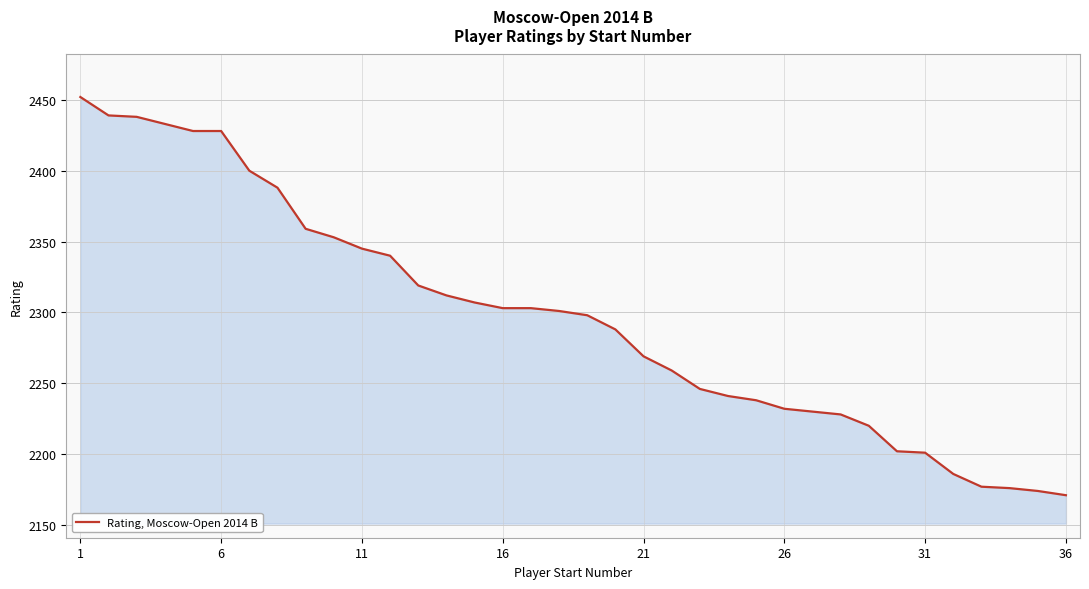

What is the difference between the second highest and minimum values?

268